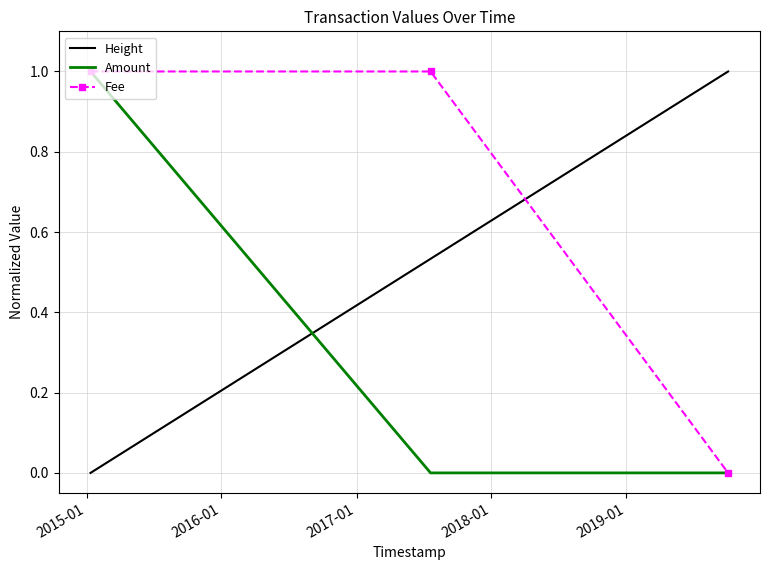

What is the maximum value shown in the chart?

1.0